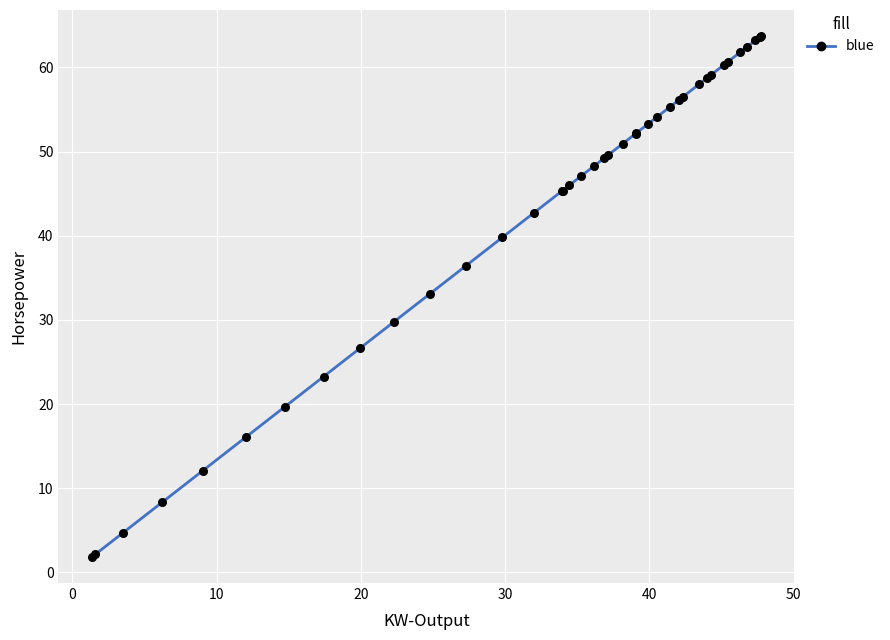

What Y value in the scatter plot is closest to 32?

33.1